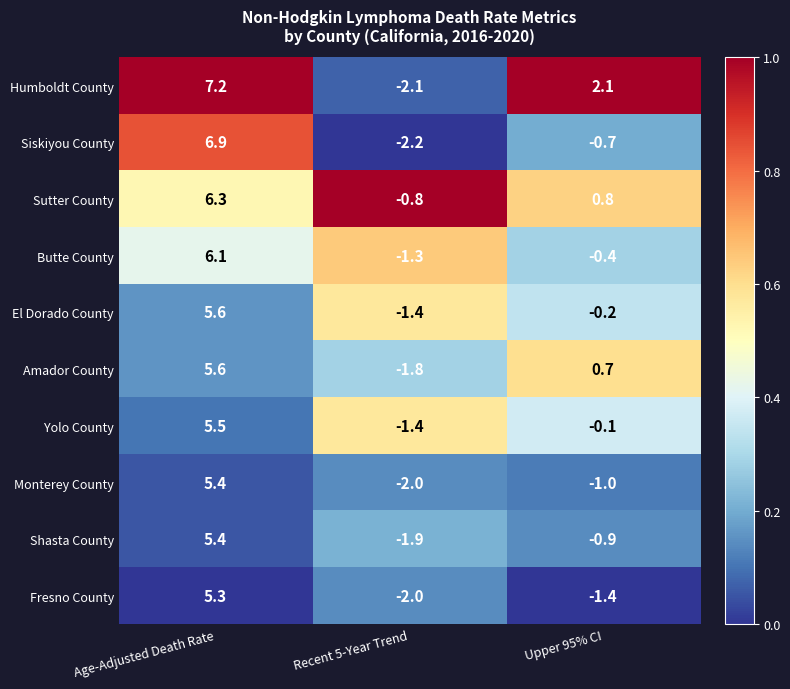

Reading left to right, extract all data points from this chart.

Humboldt County: 7.2	-2.1	2.1
Siskiyou County: 6.9	-2.2	-0.7
Sutter County: 6.3	-0.8	0.8
Butte County: 6.1	-1.3	-0.4
El Dorado County: 5.6	-1.4	-0.2
Amador County: 5.6	-1.8	0.7
Yolo County: 5.5	-1.4	-0.1
Monterey County: 5.4	-2.0	-1.0
Shasta County: 5.4	-1.9	-0.9
Fresno County: 5.3	-2.0	-1.4